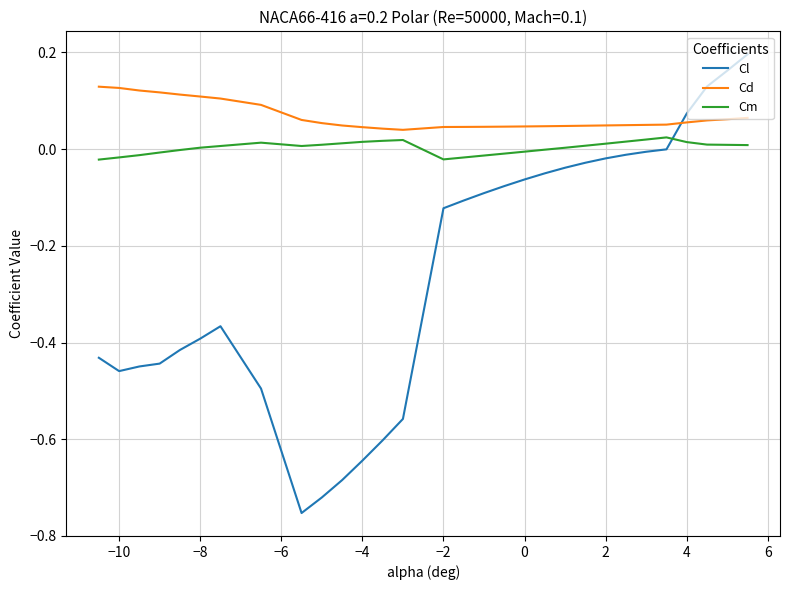

Which series has the largest range (max minus min)?

Cl